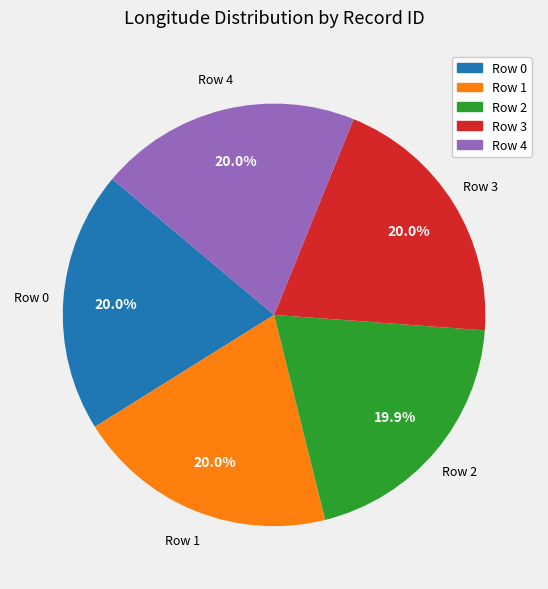

To the nearest percent, what portion does Row 4 represent?

20%